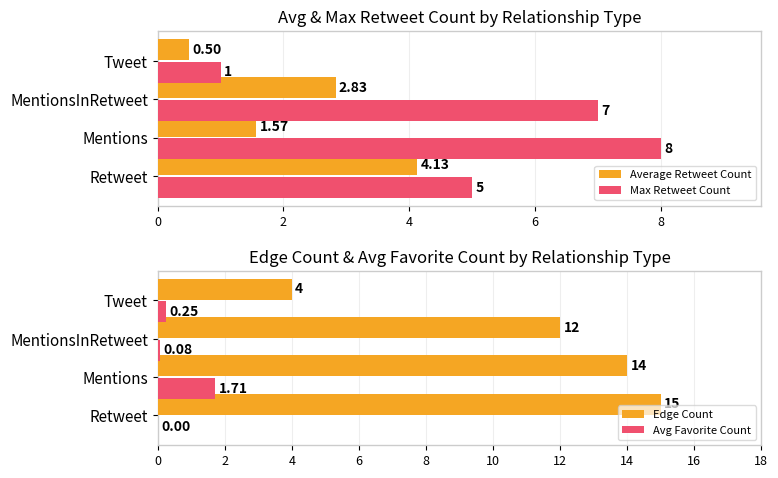

At which label is Edge Count closest to 9?

MentionsInRetweet